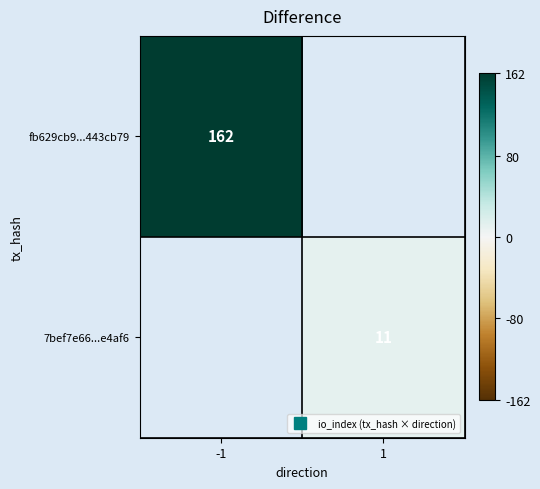

At which category does the chart reach its minimum across all series?

1